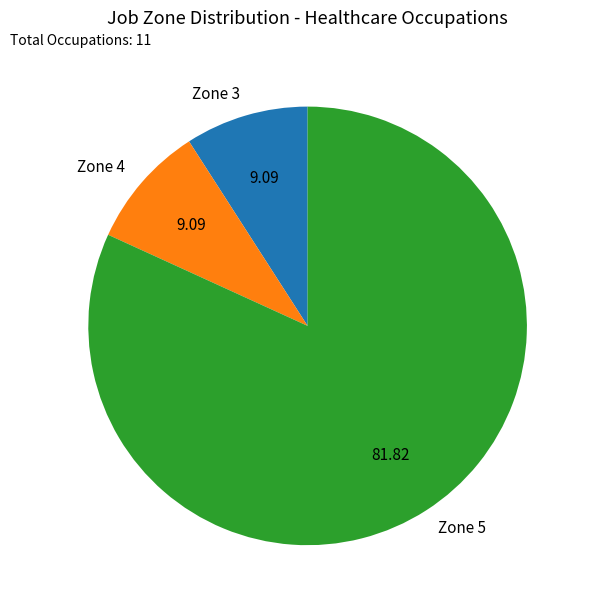

Does Zone 3 represent more than half of the total?

No